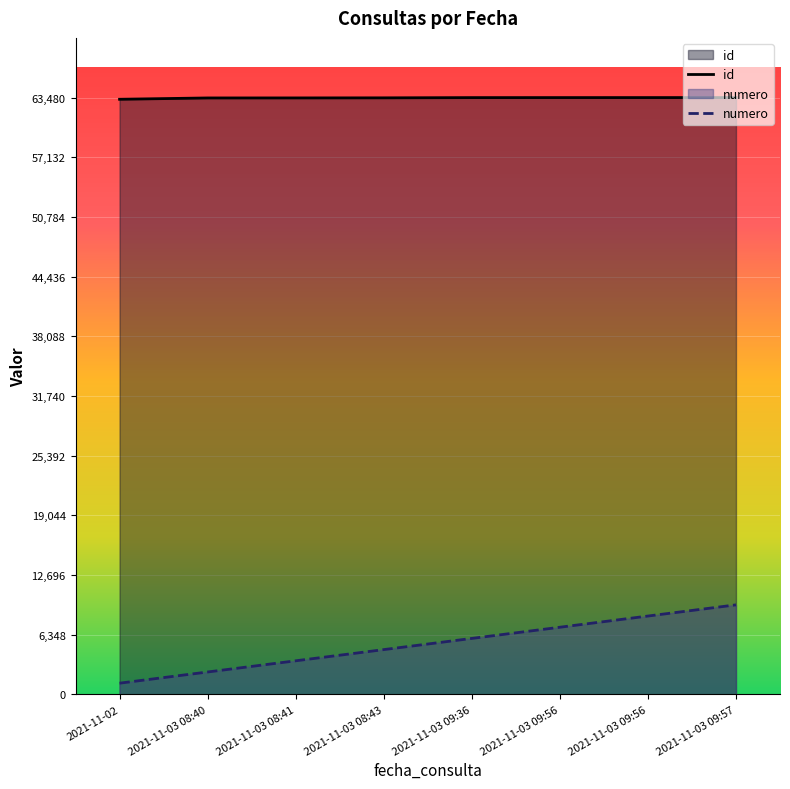

What is the spread (max minus min) of values at 2021-11-03 08:41?

59872.2